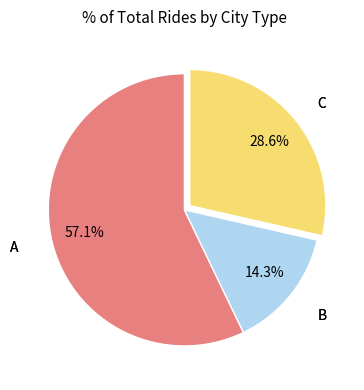

Rank the categories by value from highest to lowest.

A, C, B